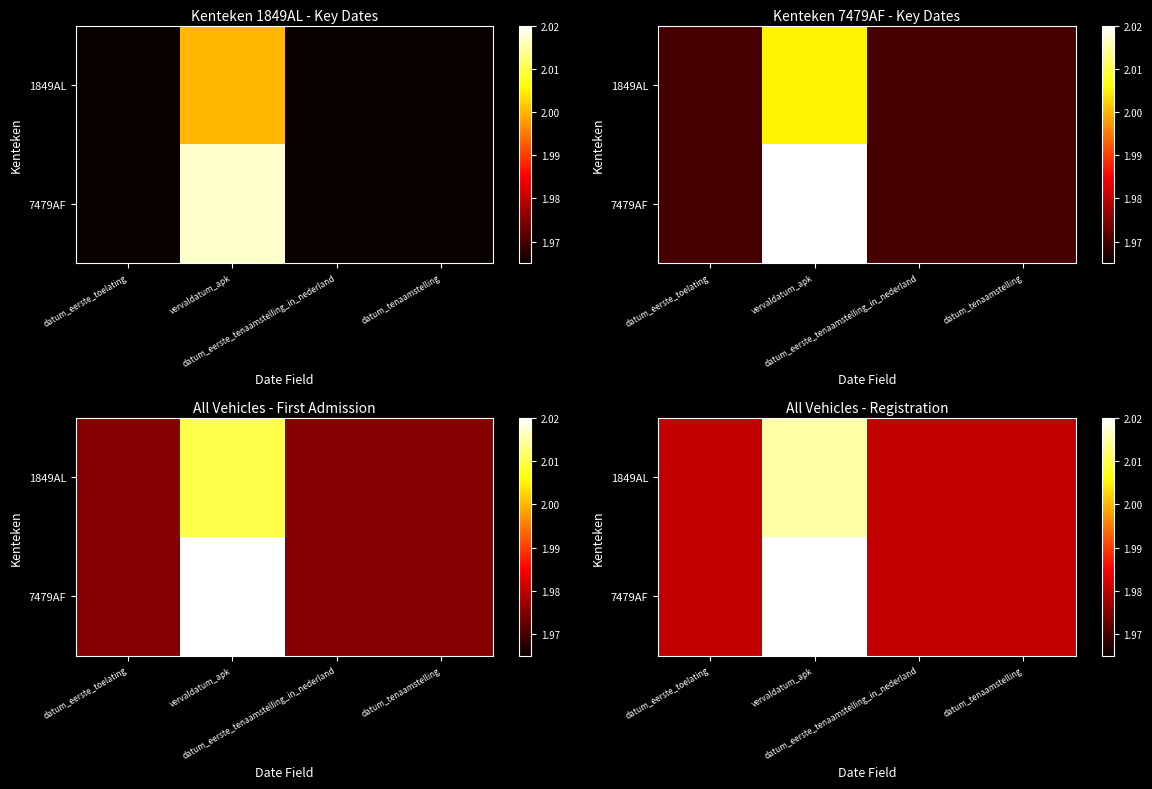

How many series are shown in this chart?

2